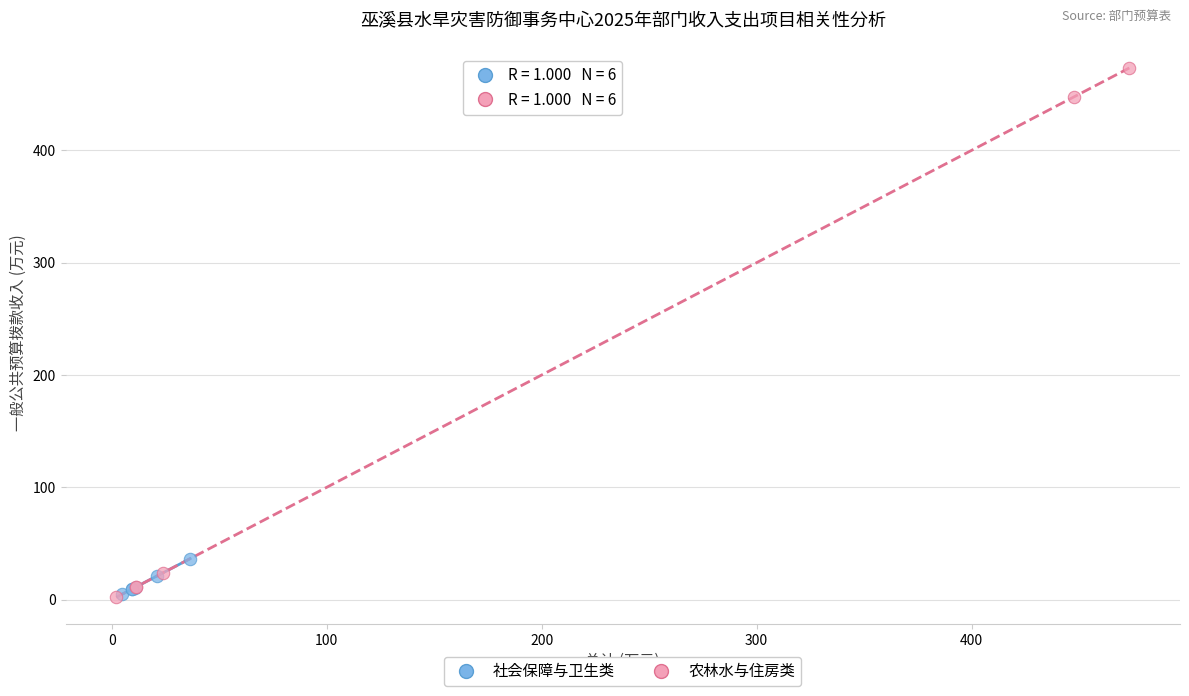

Which series contains the highest Y value?

农林水与住房类